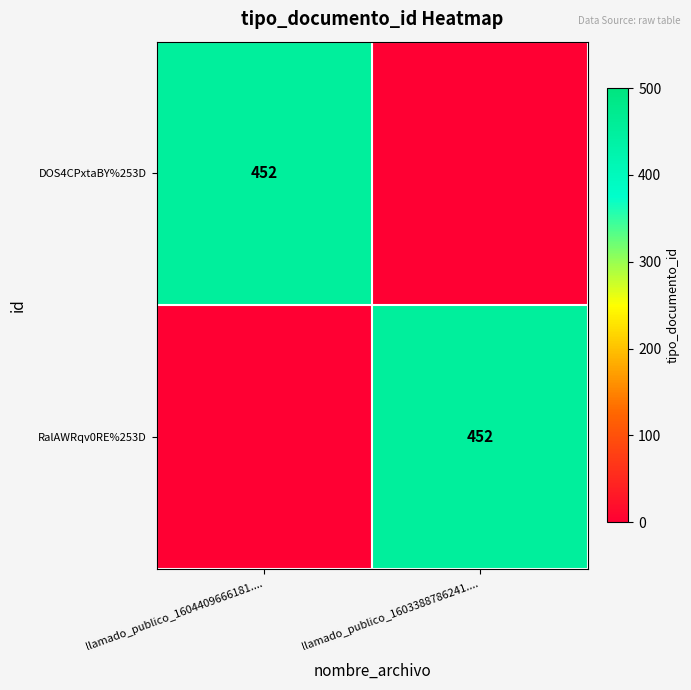

The RalAWRqv0RE%253D series shows 146 at llamado_publico_1603388786241..... True or false?

False